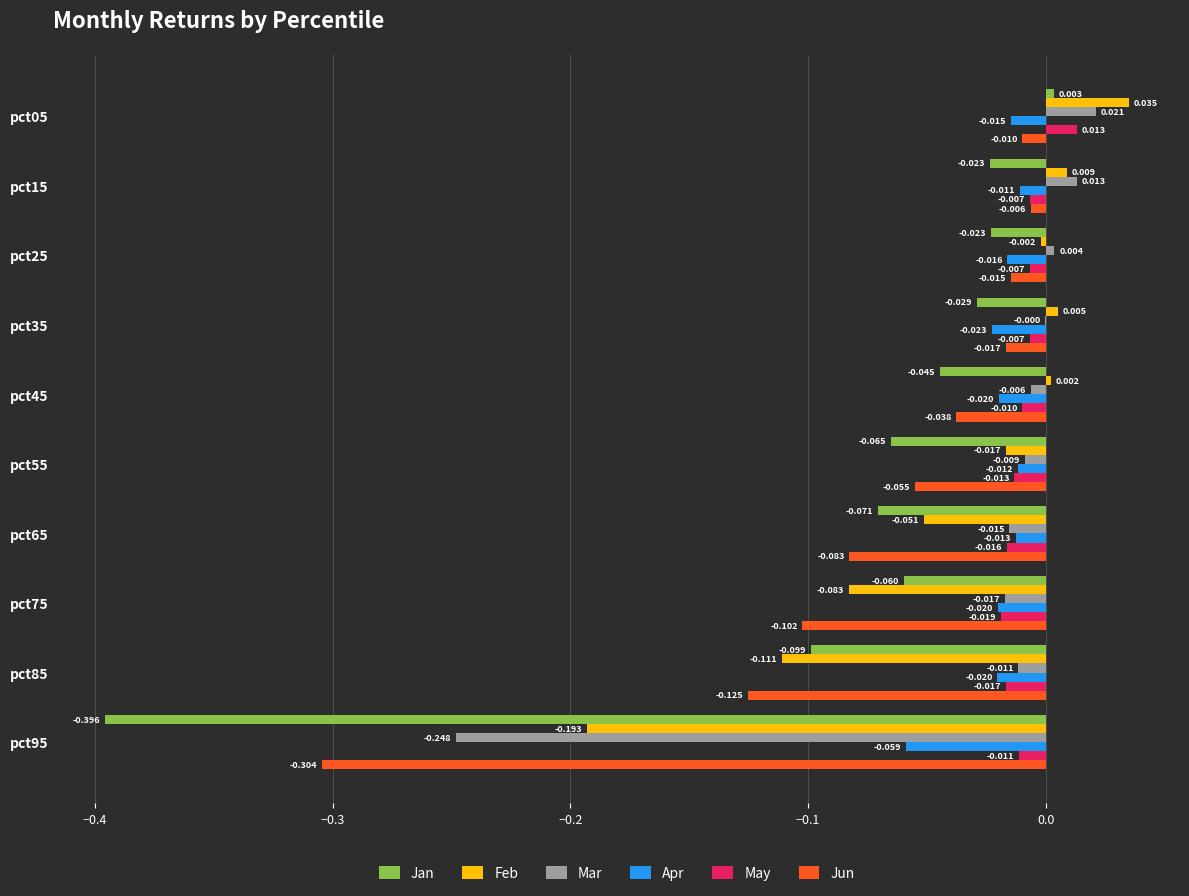

Which series has the largest total across all categories?

May